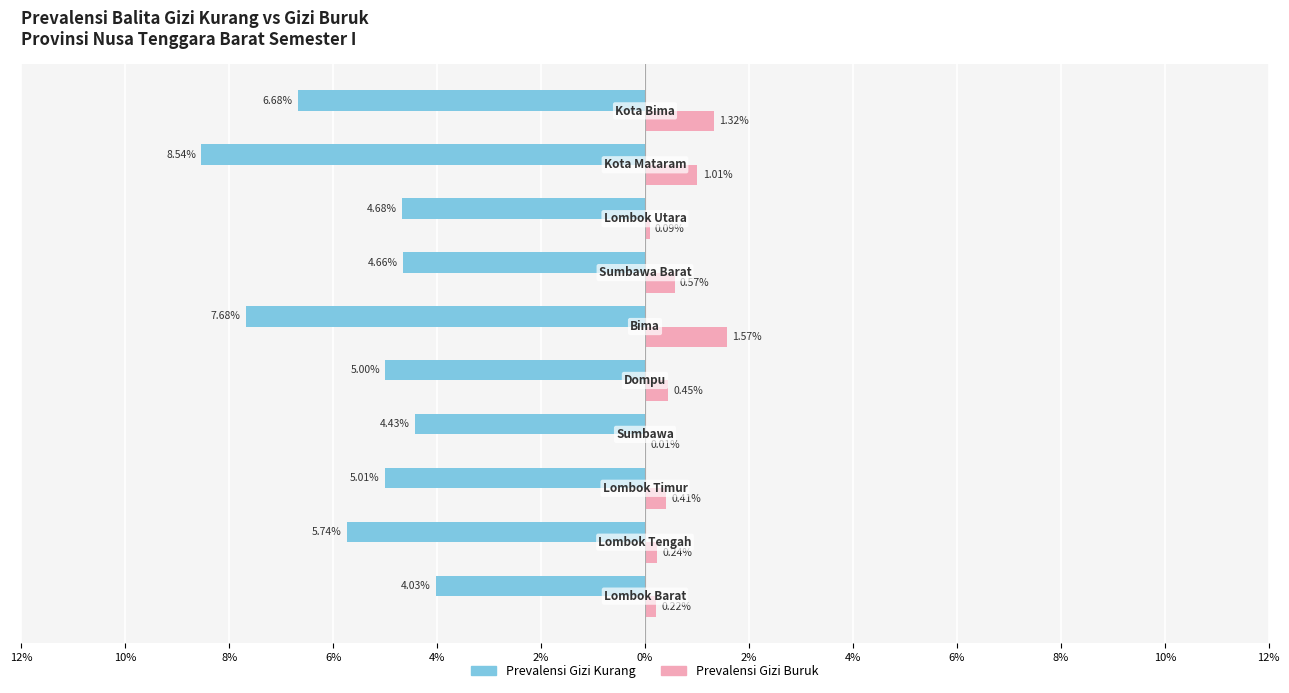

What are all the series names shown in the legend?

Prevalensi Gizi Kurang, Prevalensi Gizi Buruk